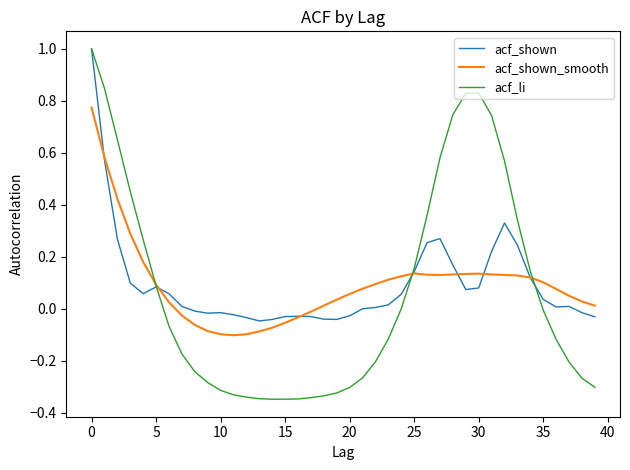

Which series has the widest spread of values?

acf_li